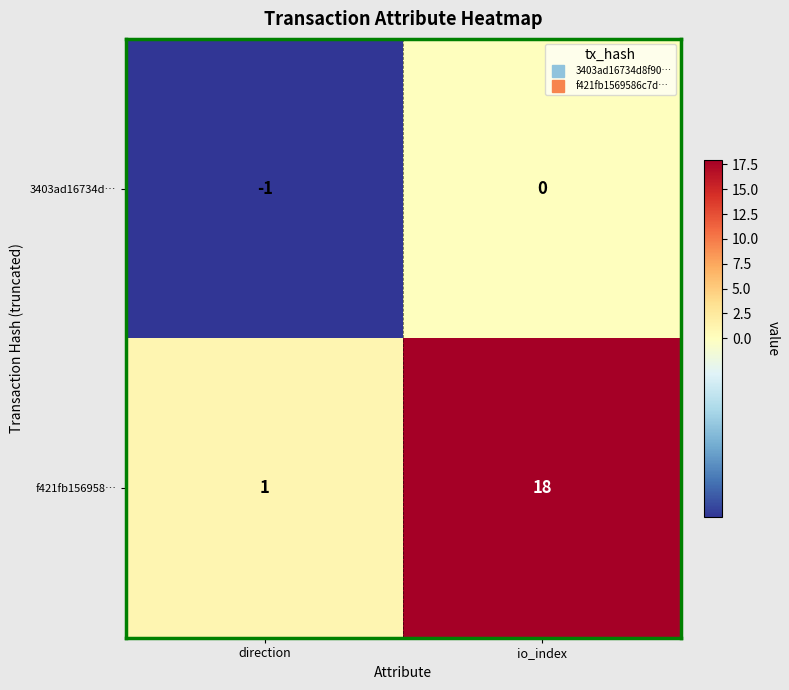

Reading left to right, transcribe all the data shown in this chart.

3403ad16734d…: -1	0
f421fb156958…: 1	18